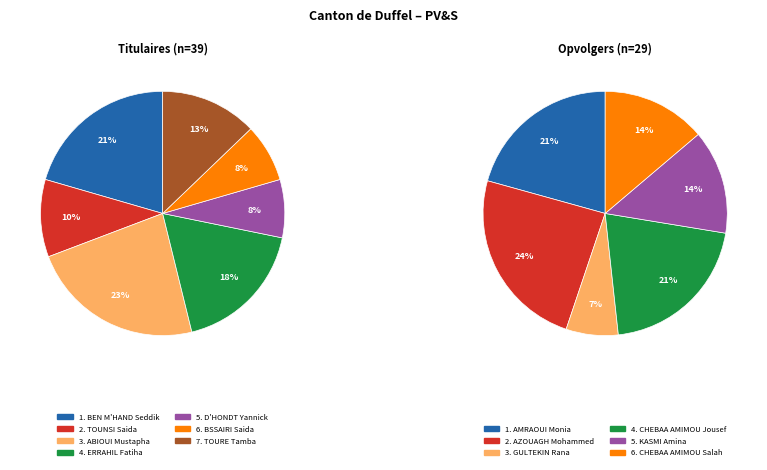

What is the change in value from ERRAHIL Fatiha to D'HONDT Yannick?

-4